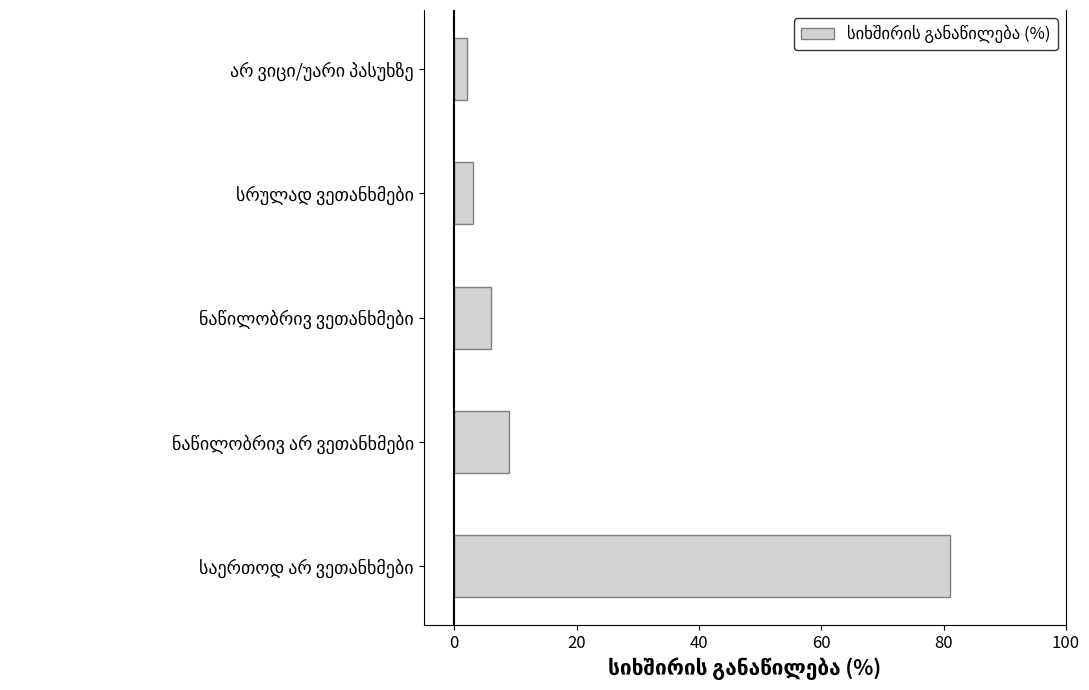

What is the difference between the second highest and minimum values?

7